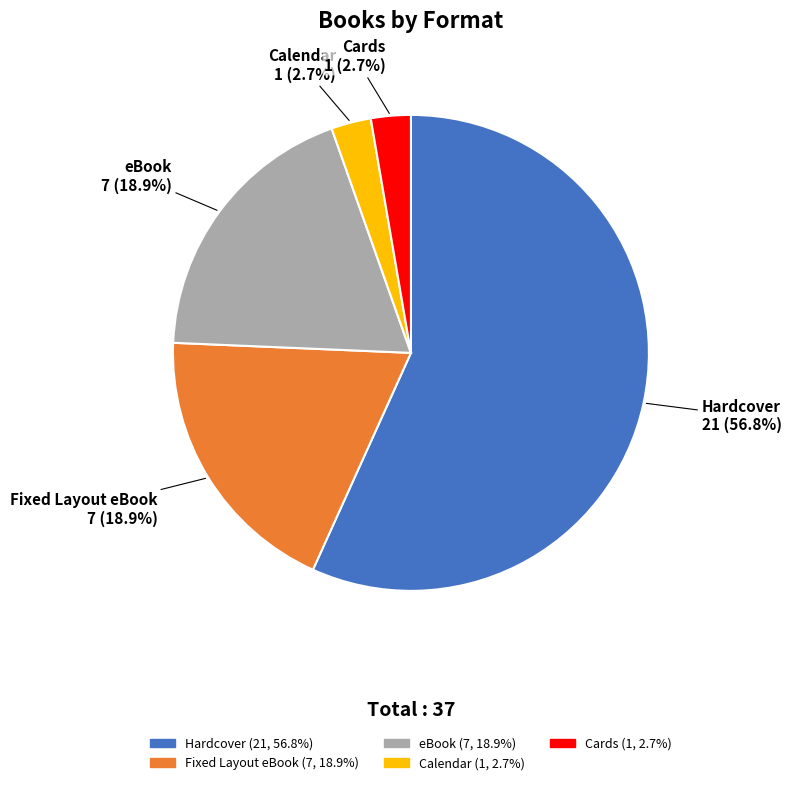

What is the majority slice?

Hardcover